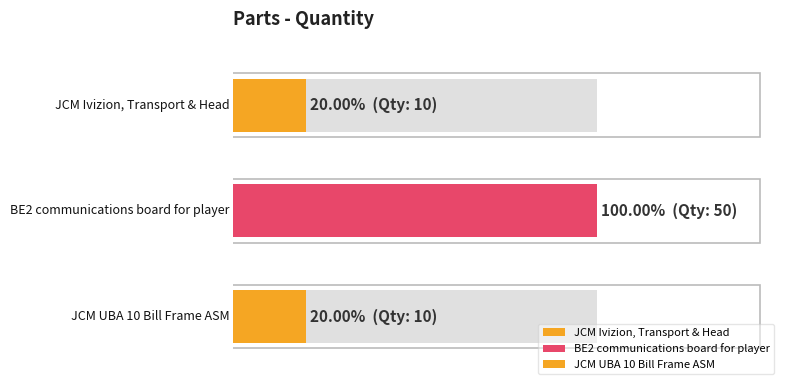

Between JCM UBA 10 Bill Frame ASM and JCM Ivizion, Transport & Head, which is larger?

JCM UBA 10 Bill Frame ASM